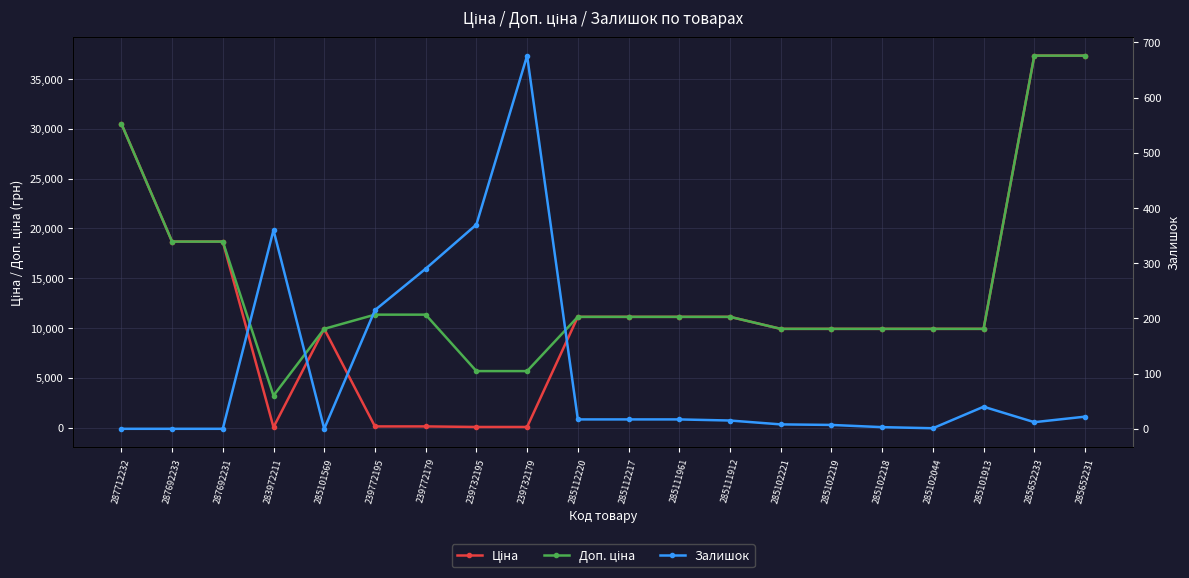

Read the Доп. ціна value at 285102219.

9908.5